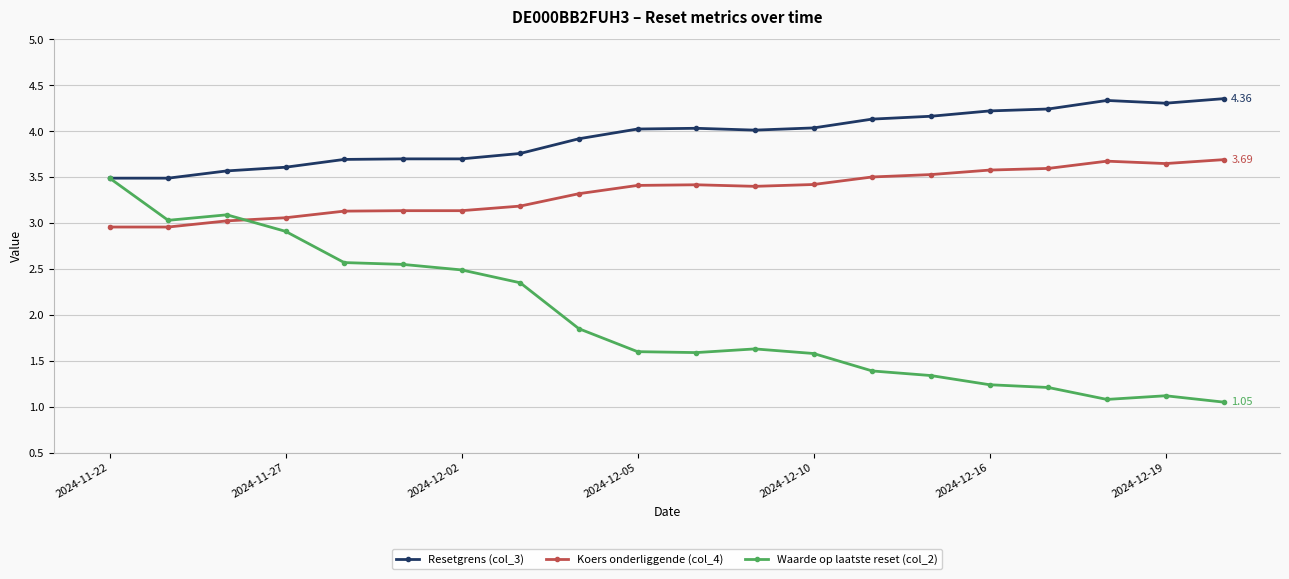

True or false: Resetgrens (col_3) and Koers onderliggende (col_4) intersect in this chart.

False